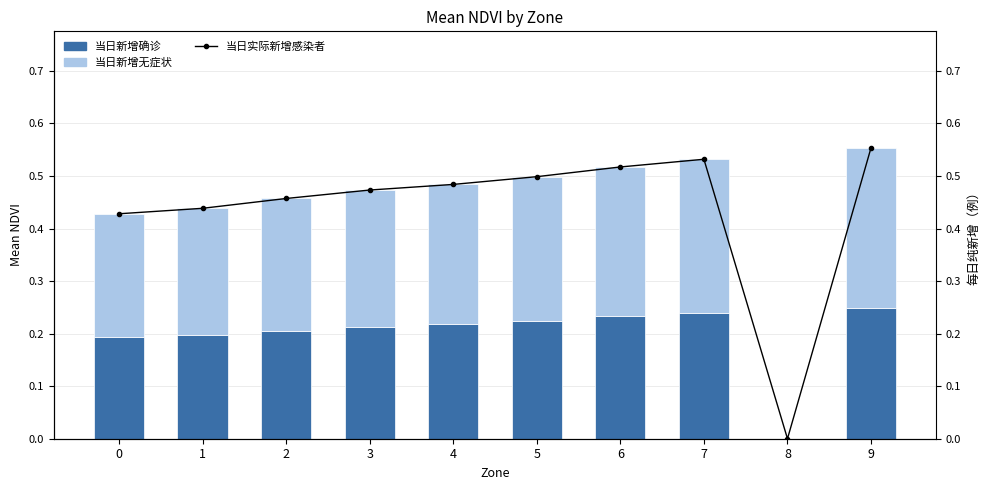

At how many categories does at least one series exceed 0?

9